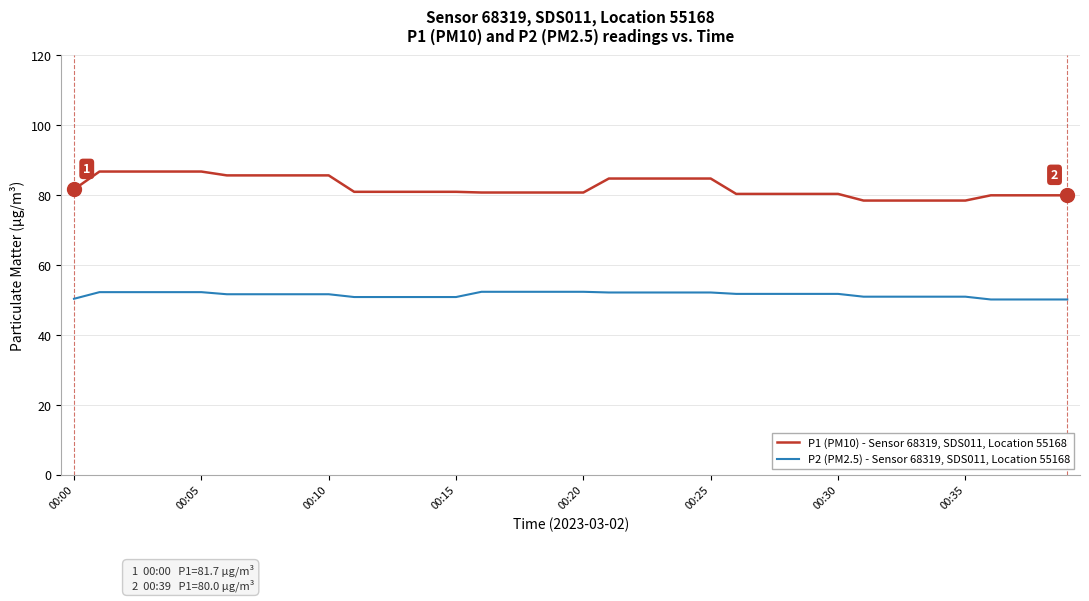

Which series has the largest range (max minus min)?

P1 (PM10) - Sensor 68319, SDS011, Location 55168